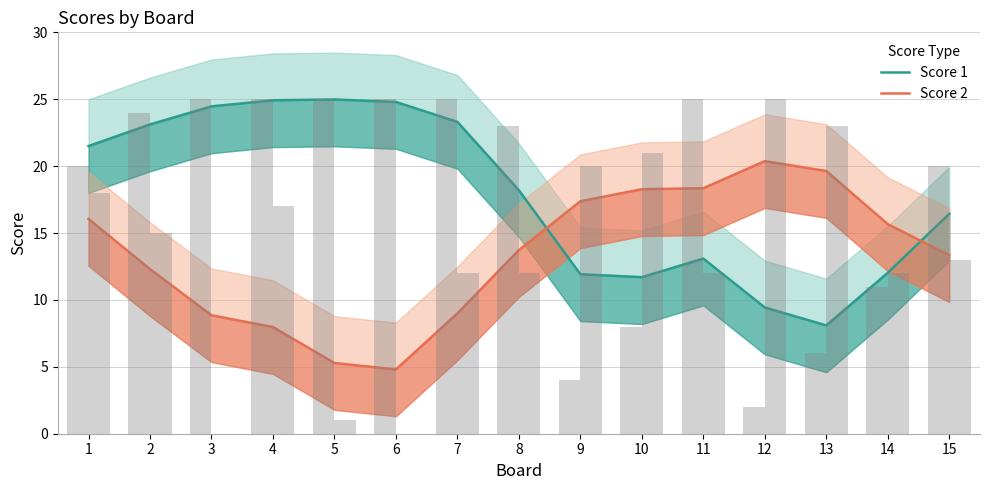

List the series in order of their peak value, lowest first.

Score 2, Score 1